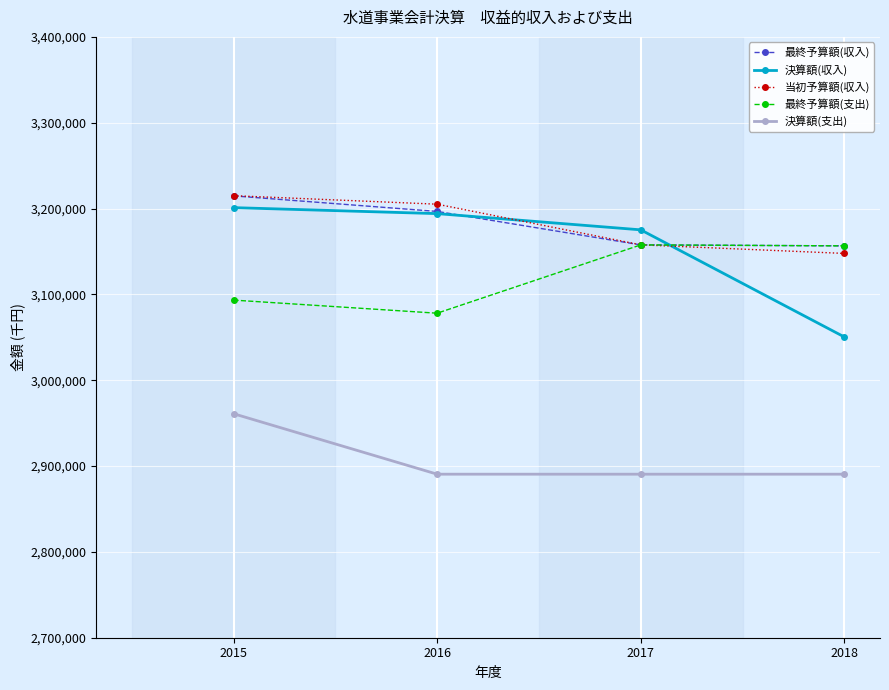

Where is the first local minimum for 最終予算額(支出)?

2016